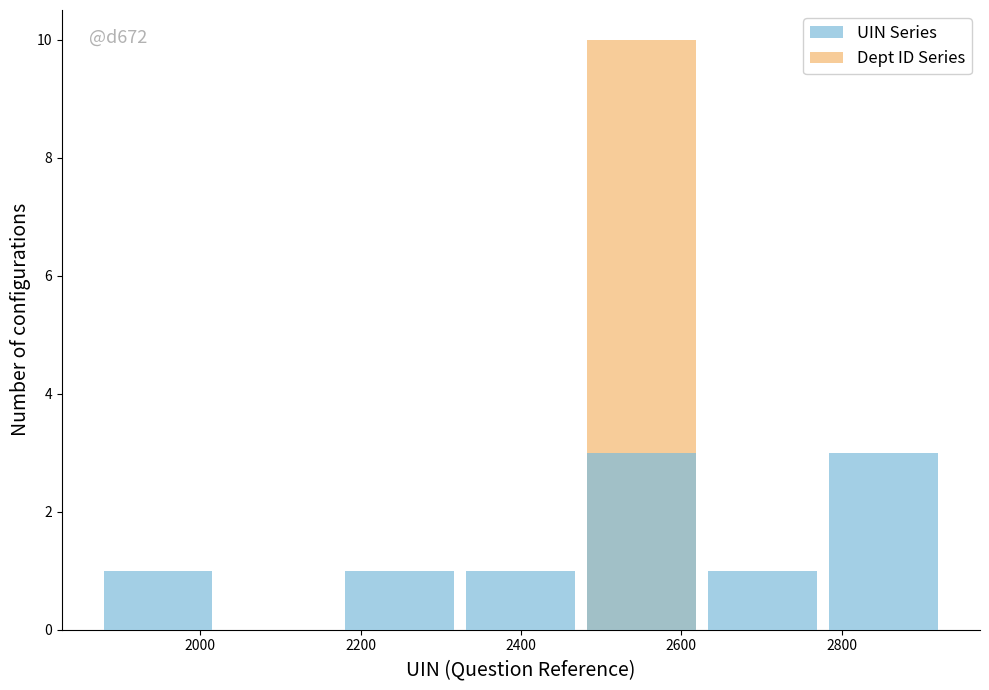

List the series in order of their peak value, lowest first.

UIN Series, Dept ID Series